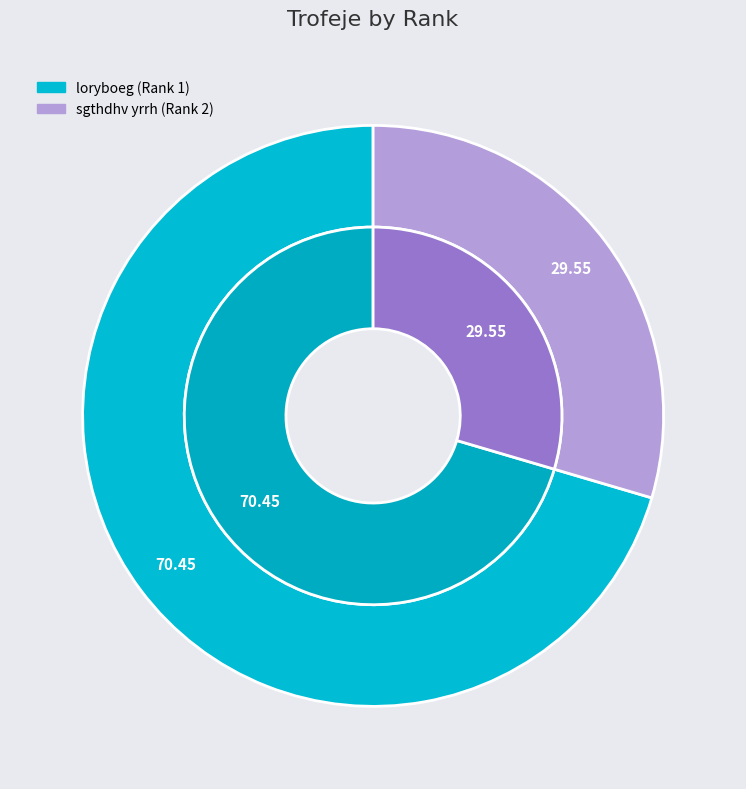

Which slice is the largest?

1